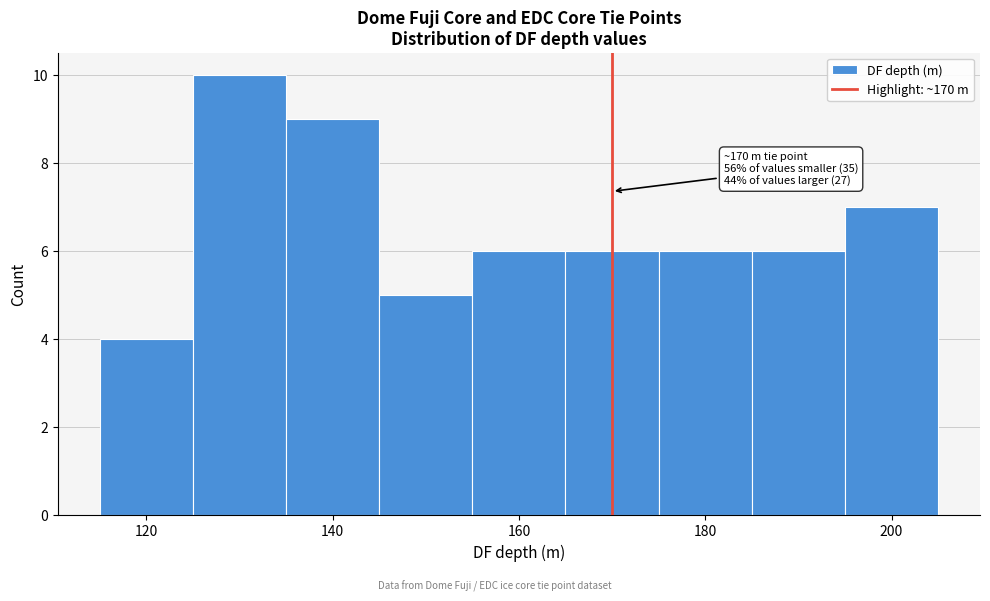

Which range on the x-axis has the tallest bar?

125 to 135